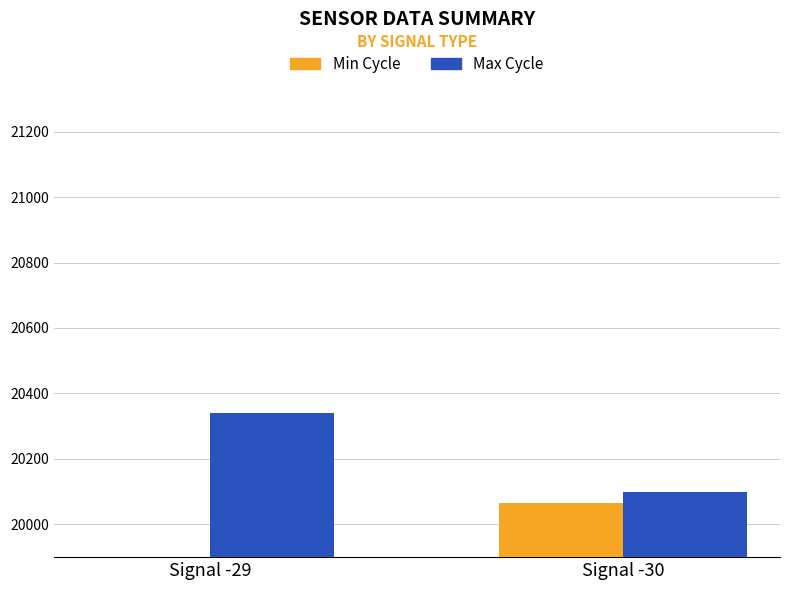

At Signal -29, list the series in order from smallest to largest.

Min Cycle, Max Cycle